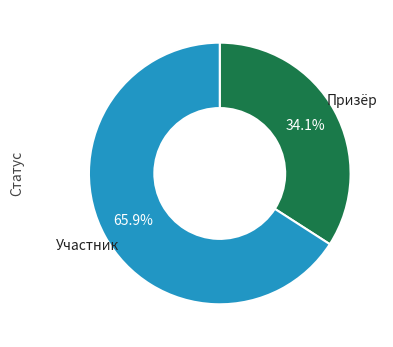

Rank the categories by value from lowest to highest.

Призёр, Участник